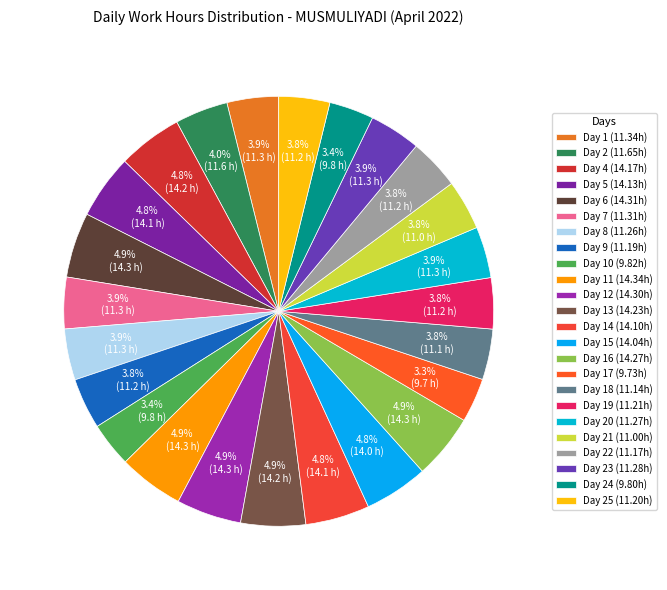

Count the number of slices in the pie.

24